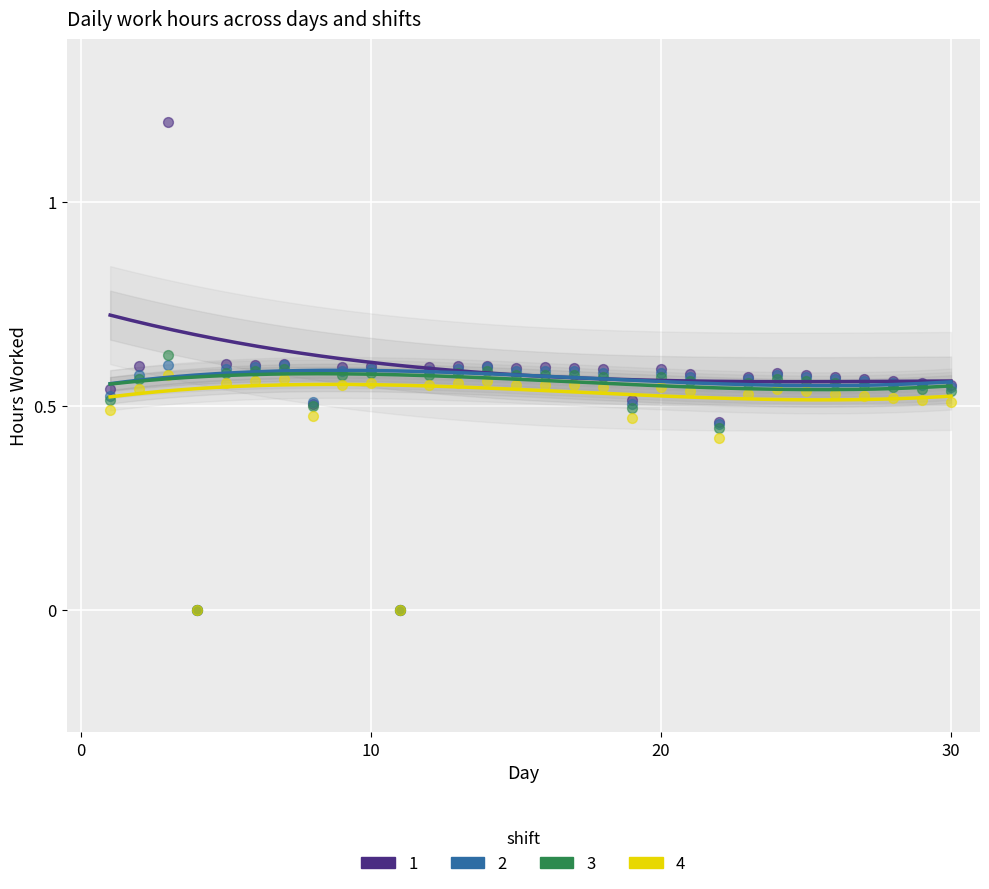

What are all the series names shown in the legend?

1, 2, 3, 4